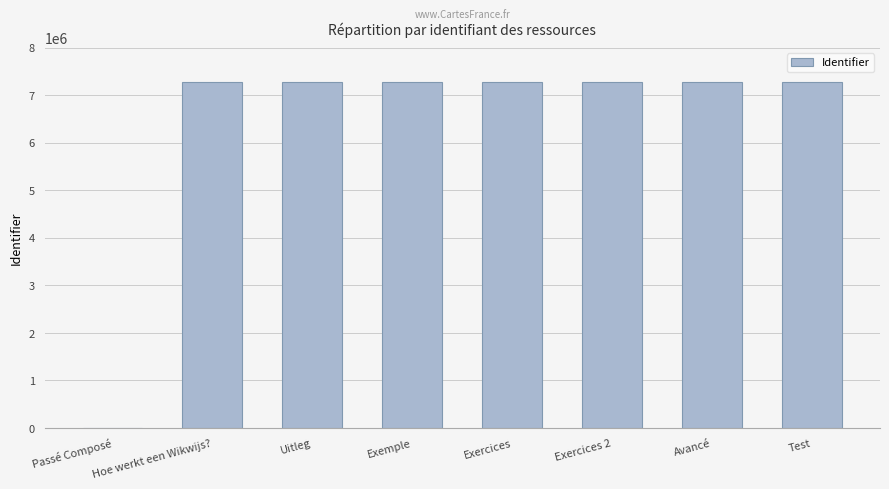

Read the value at Exemple.

7286142